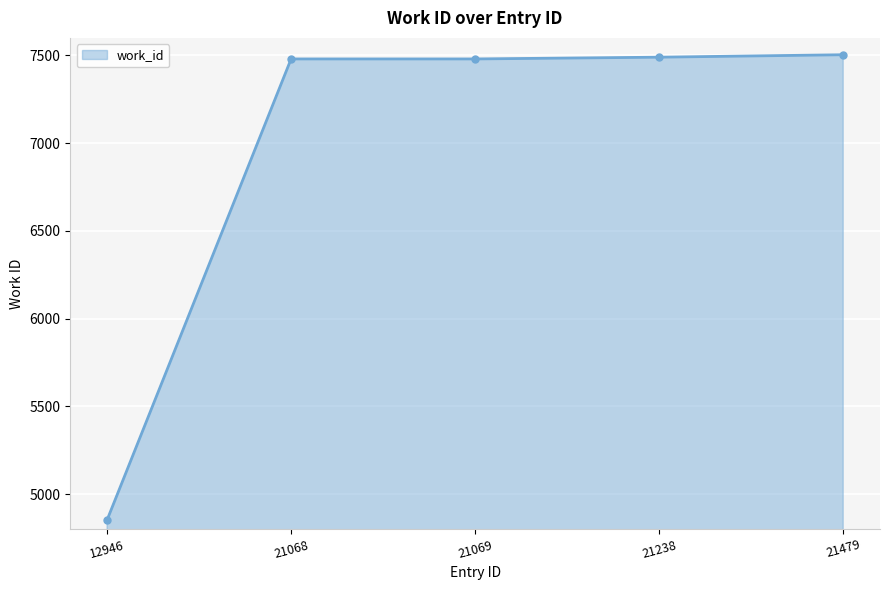

How many lines are shown in the chart?

1